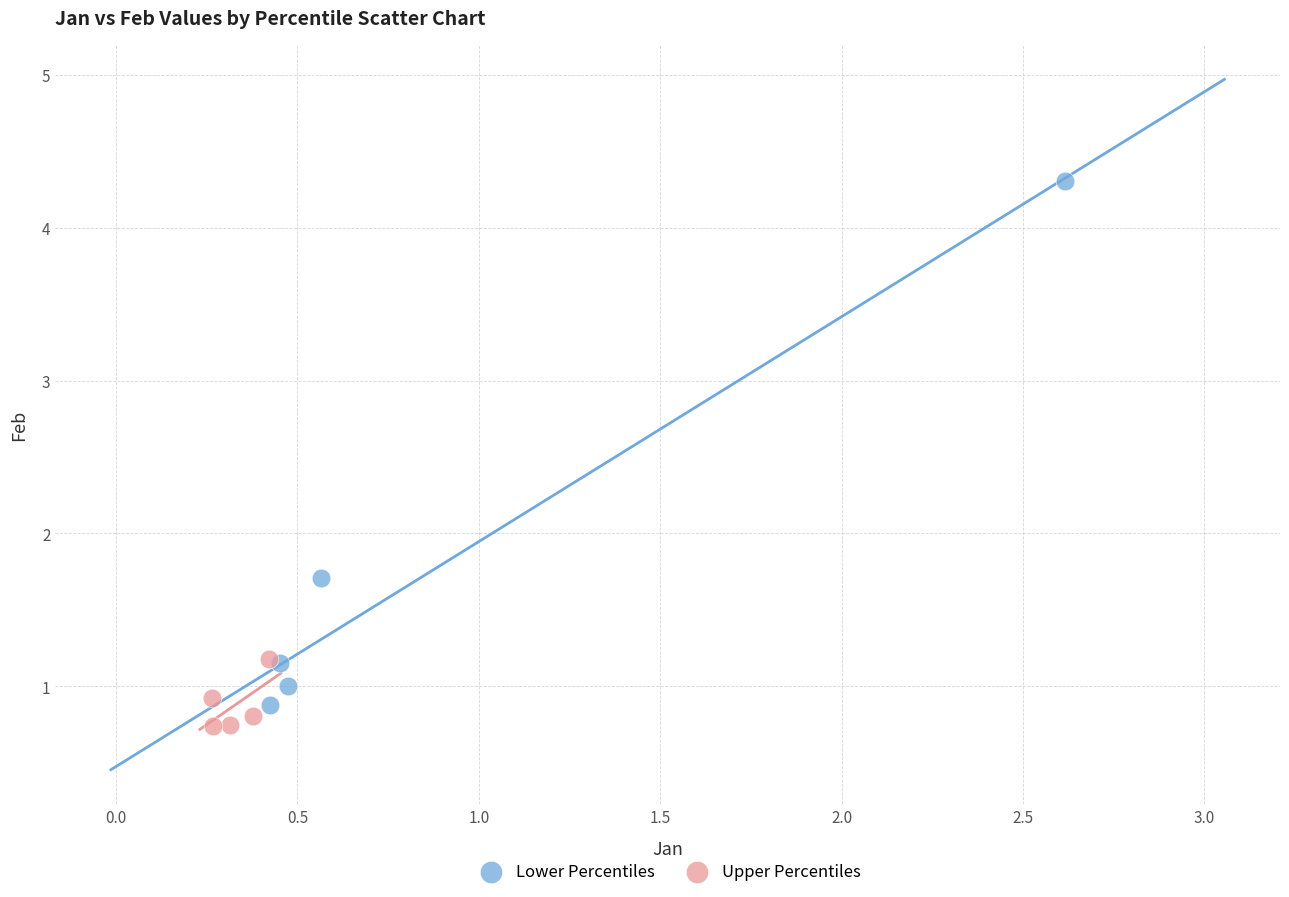

What are all the series names shown in the legend?

Lower Percentiles, Upper Percentiles